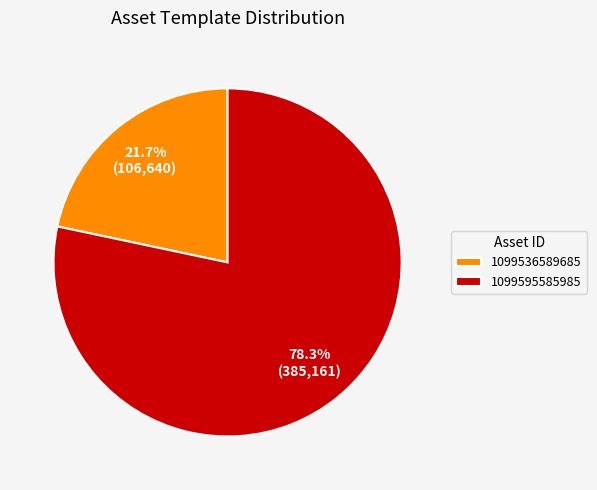

To the nearest percent, what is the combined percentage of 1099595585985 and 1099536589685?

100%